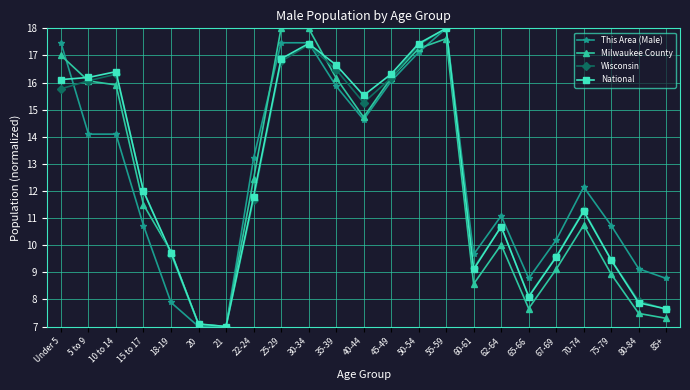

What position from the left is 22-24?

8